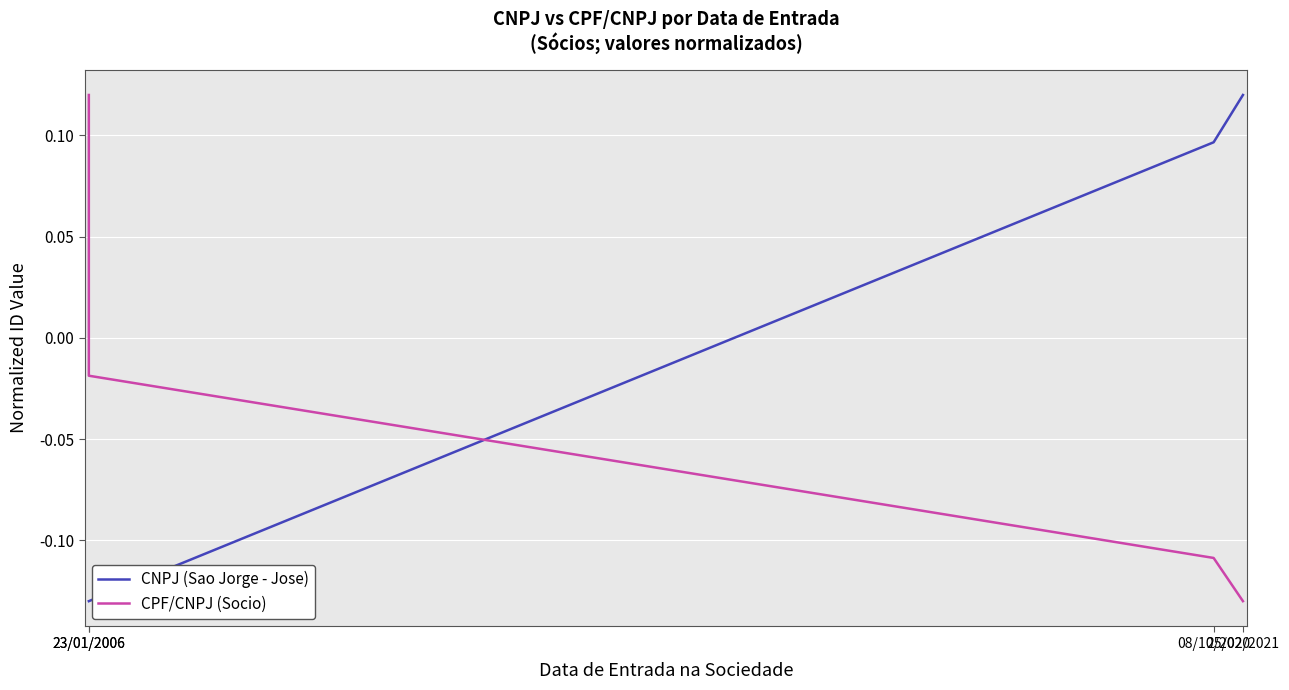

True or false: CNPJ (Sao Jorge - Jose) has more than 2 points higher than both neighbors.

False